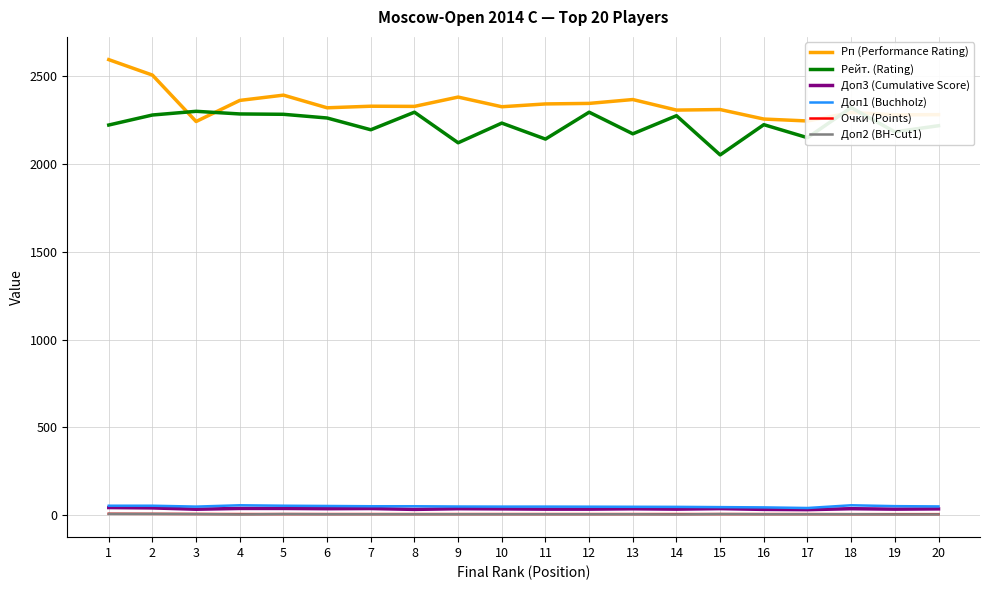

How many lines are shown in the chart?

6